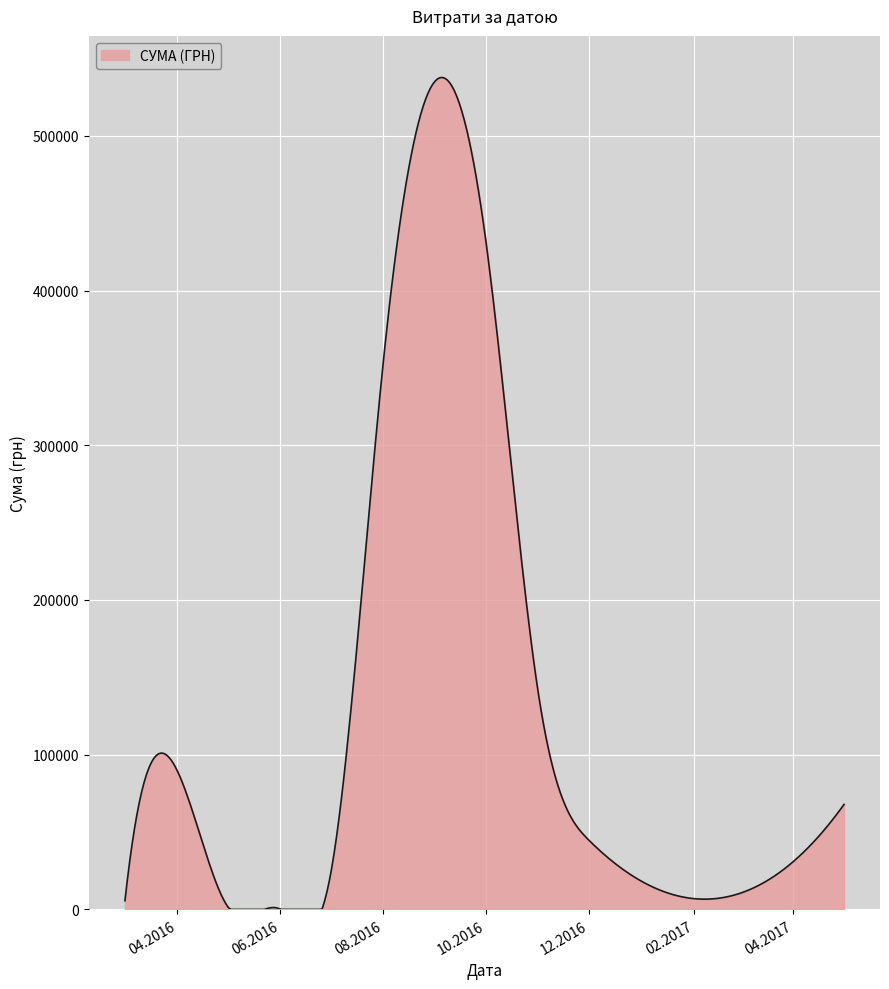

What is the difference between the maximum and minimum values?

537678.2